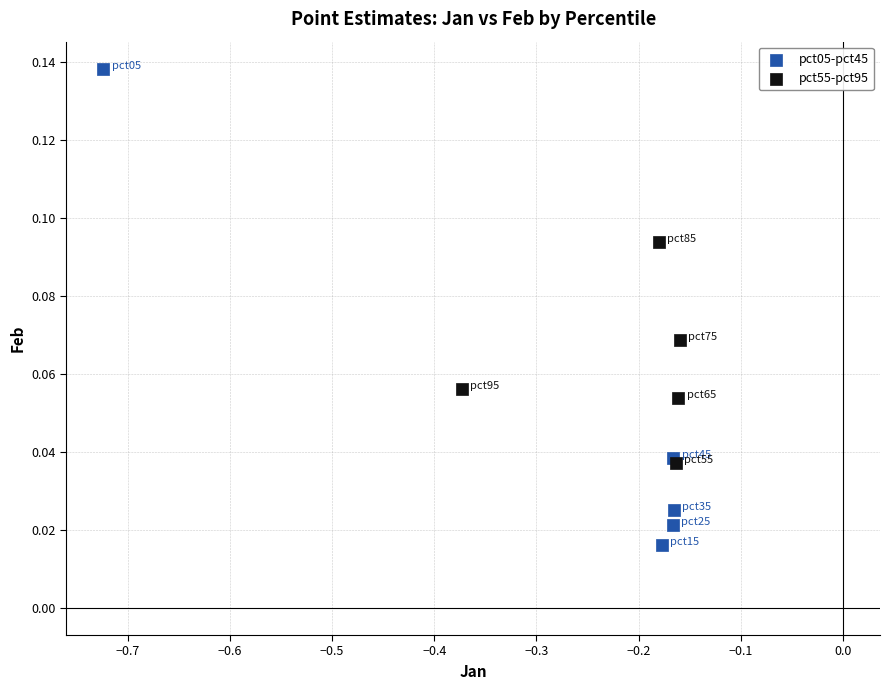

Which series has the widest spread of Y values?

pct05-pct45